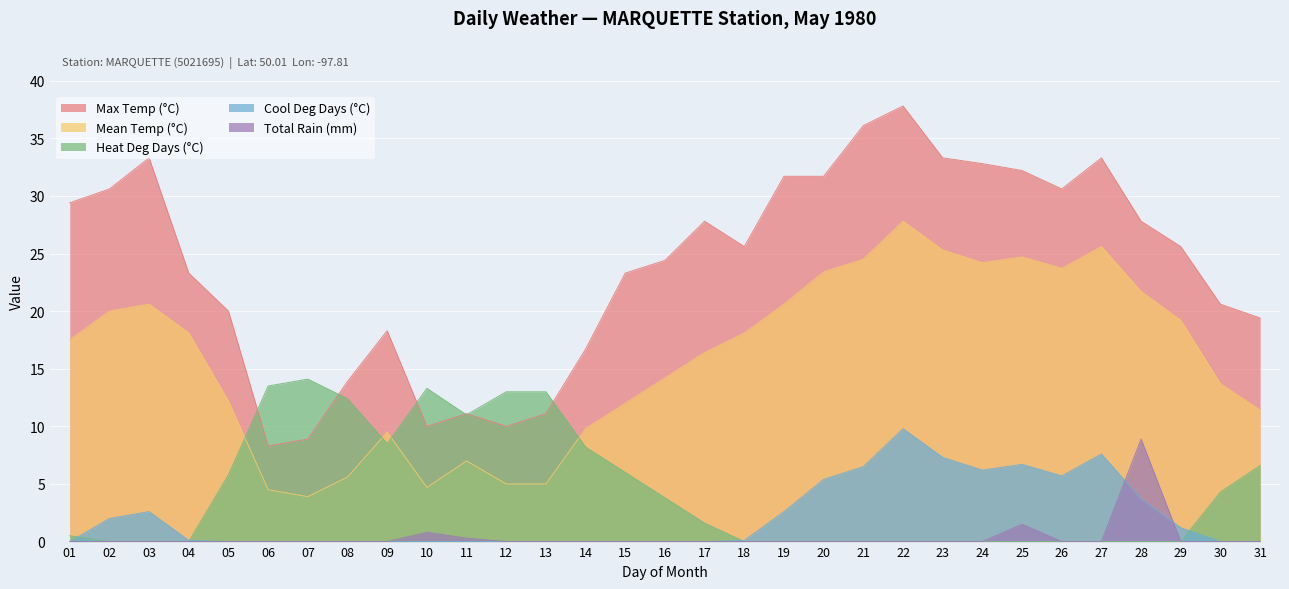

Which series has the largest range (max minus min)?

Max Temp (°C)